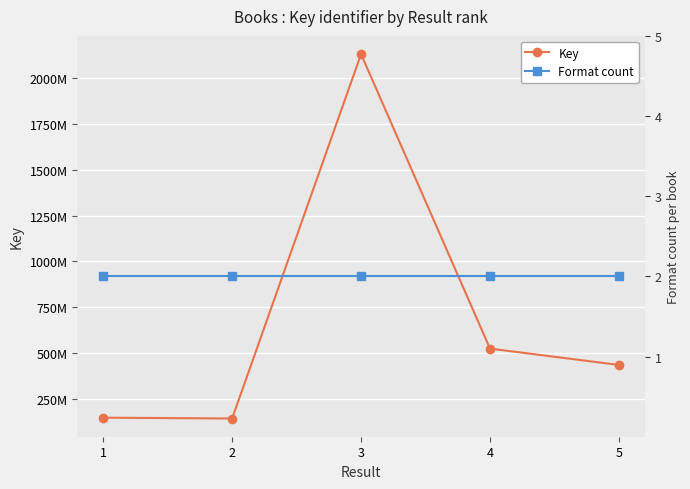

What is the sum of the Key values at 2 and 4?

668991622